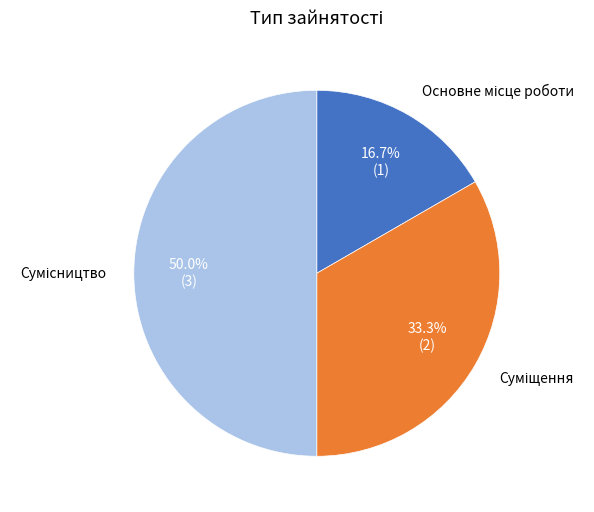

To the nearest percent, what portion does Сумісництво represent?

50%